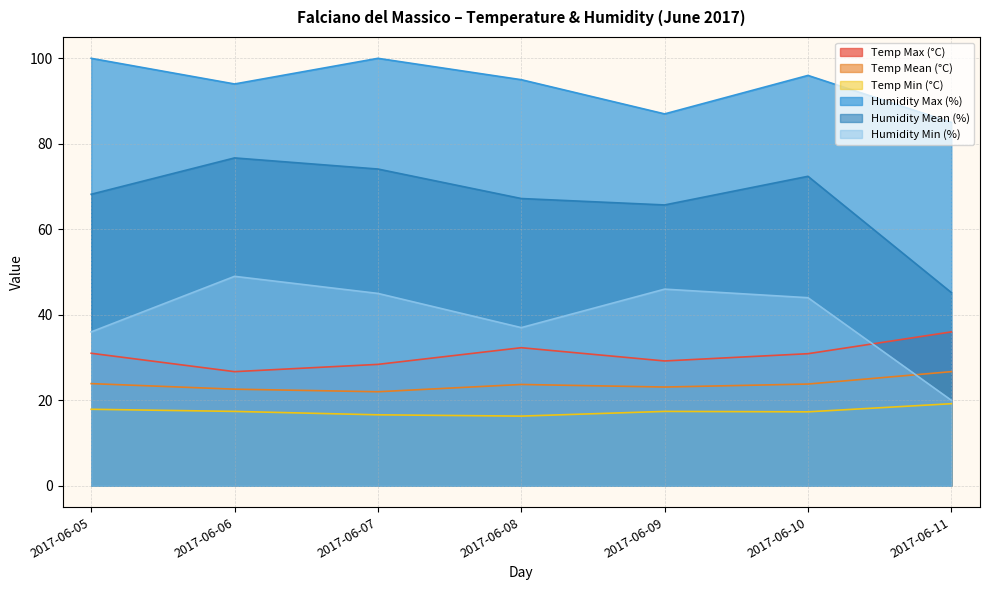

What is the value of the Humidity Mean (%) point at the 3rd from the left?

74.1